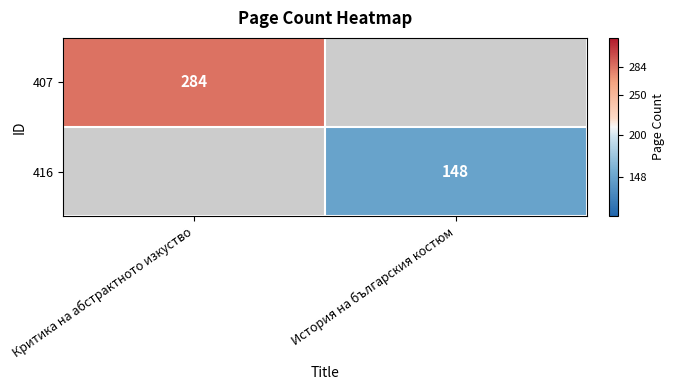

At how many categories does at least one series exceed 279?

1